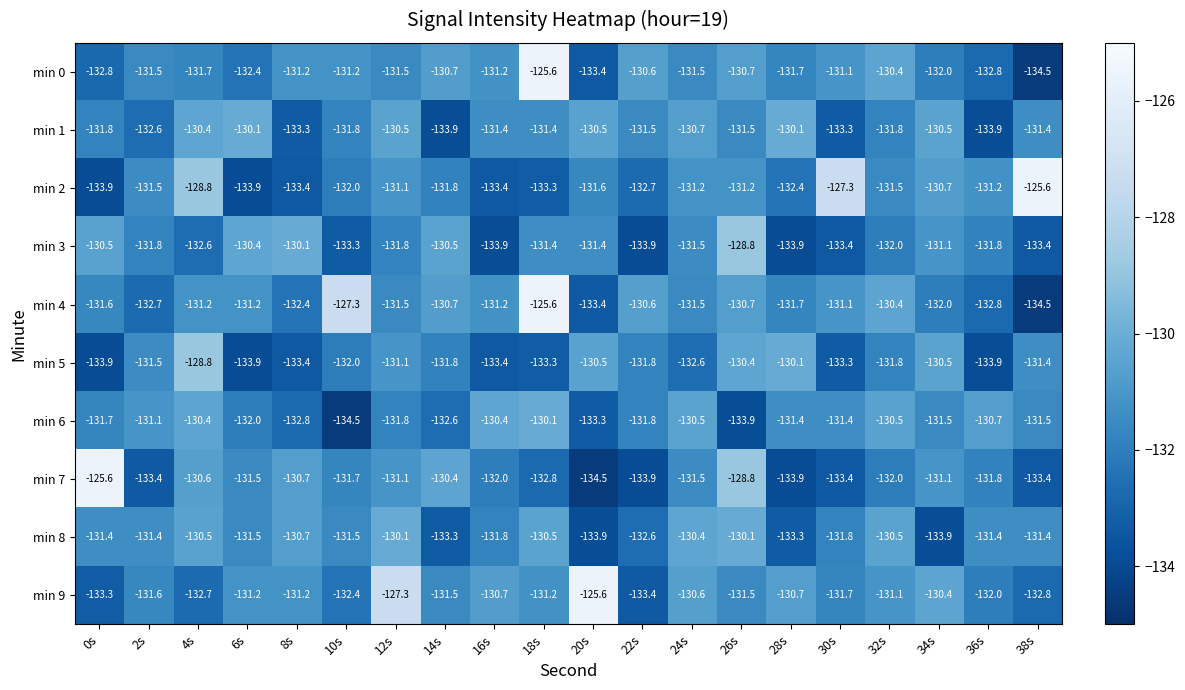

What is the sum of the min 6 values at 14s and 4s?

-263.0